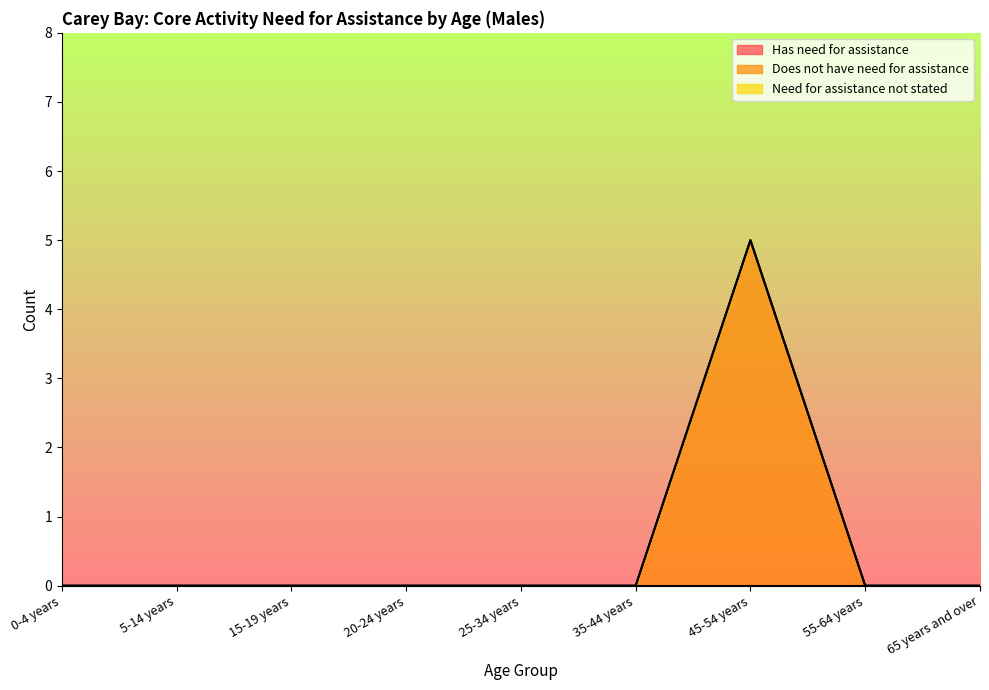

Rank the series at 25-34 years from lowest to highest value.

Has need for assistance, Does not have need for assistance, Need for assistance not stated